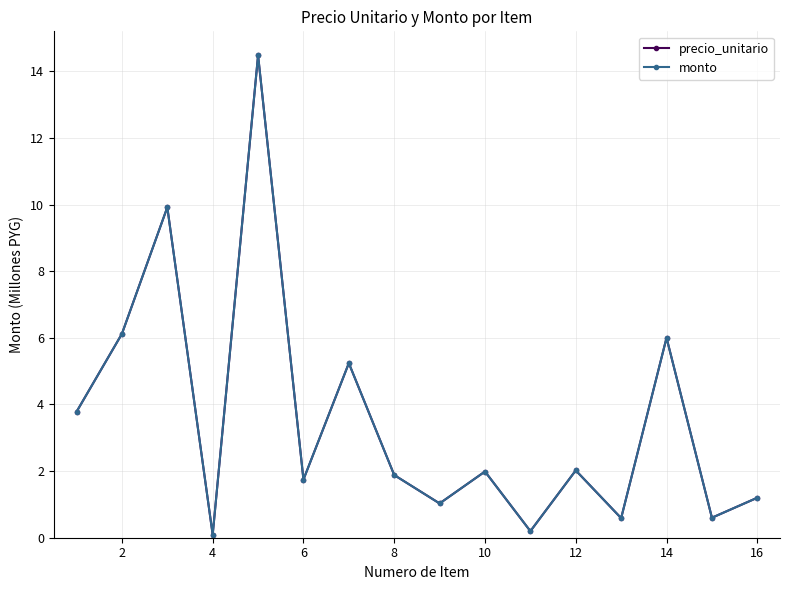

Does the chart have visible grid lines?

Yes